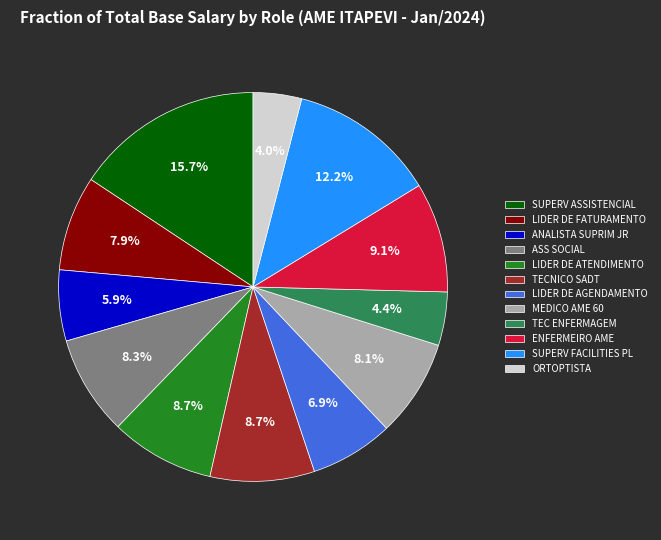

What percentage is the LIDER DE FATURAMENTO slice, to the nearest percent?

8%